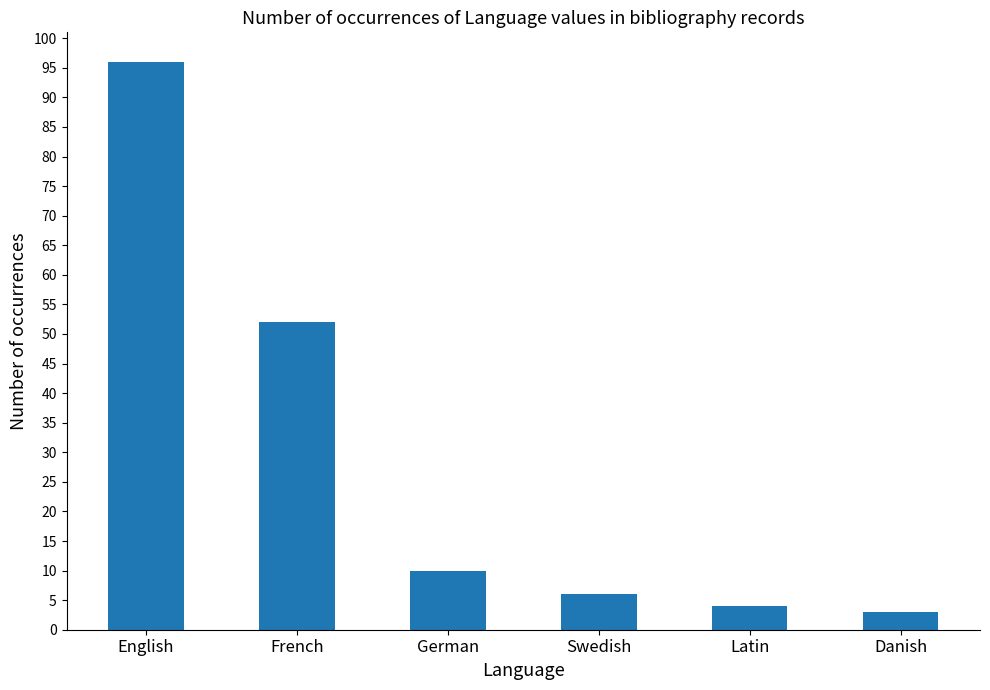

Does the chart contain stacked bars?

No